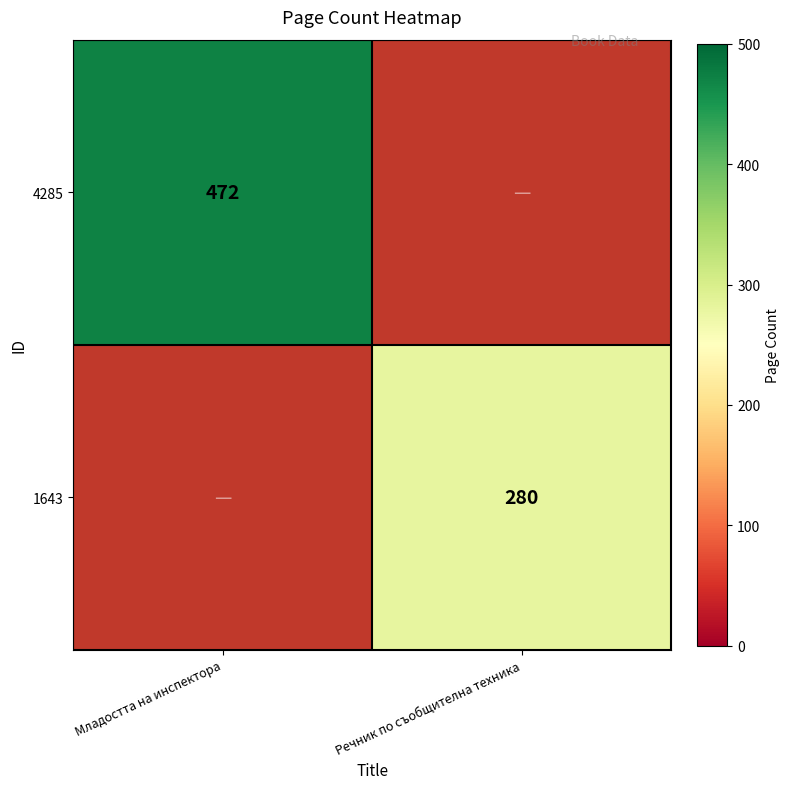

The value of 4285 at Младостта на инспектора is 472. True or false?

True